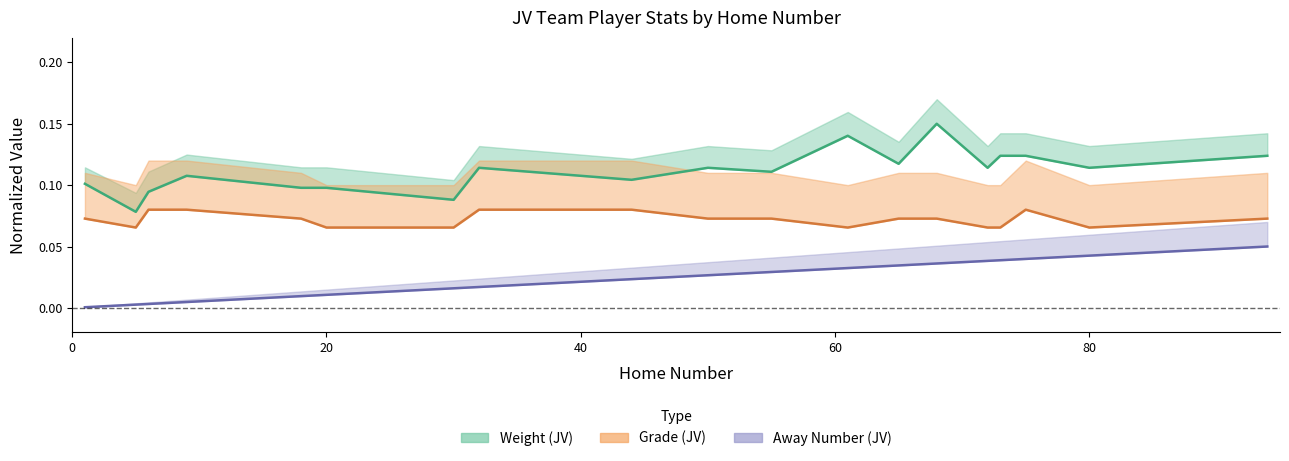

What is the maximum value for Grade?

0.1